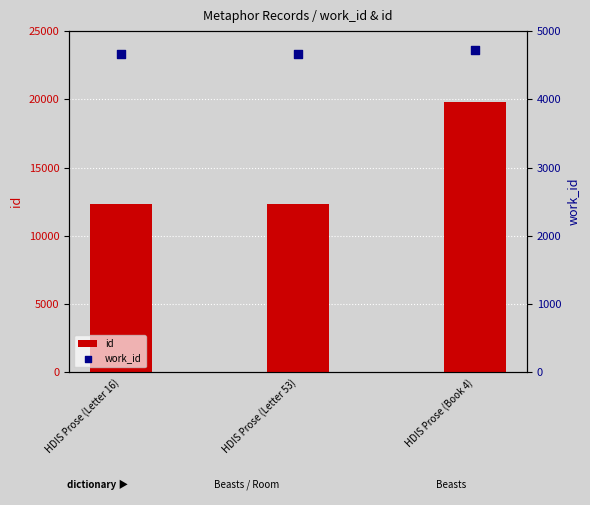

At how many categories does at least one series exceed 9566?

3